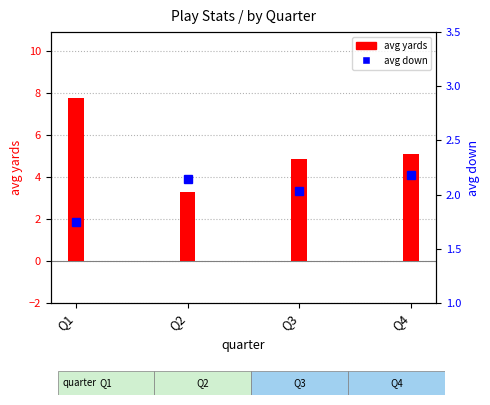

Are the bars horizontal?

No